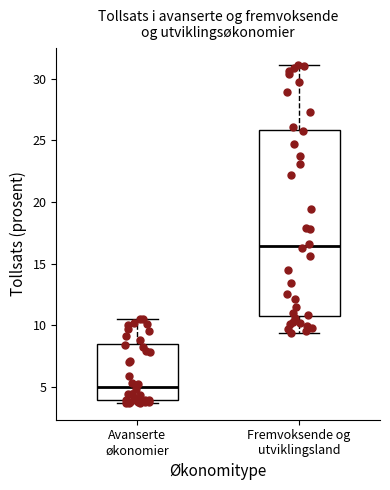

Comparing the boxes themselves (not the whiskers), which one is the tallest?

Fremvoksende og utviklingsland